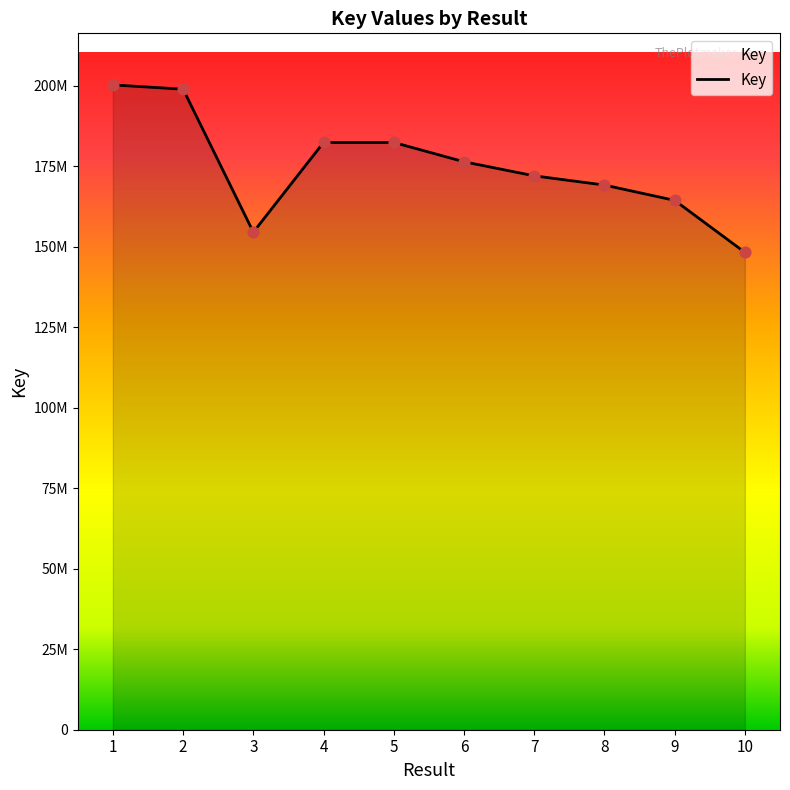

What is the change in value from 9 to 10?

-16149835